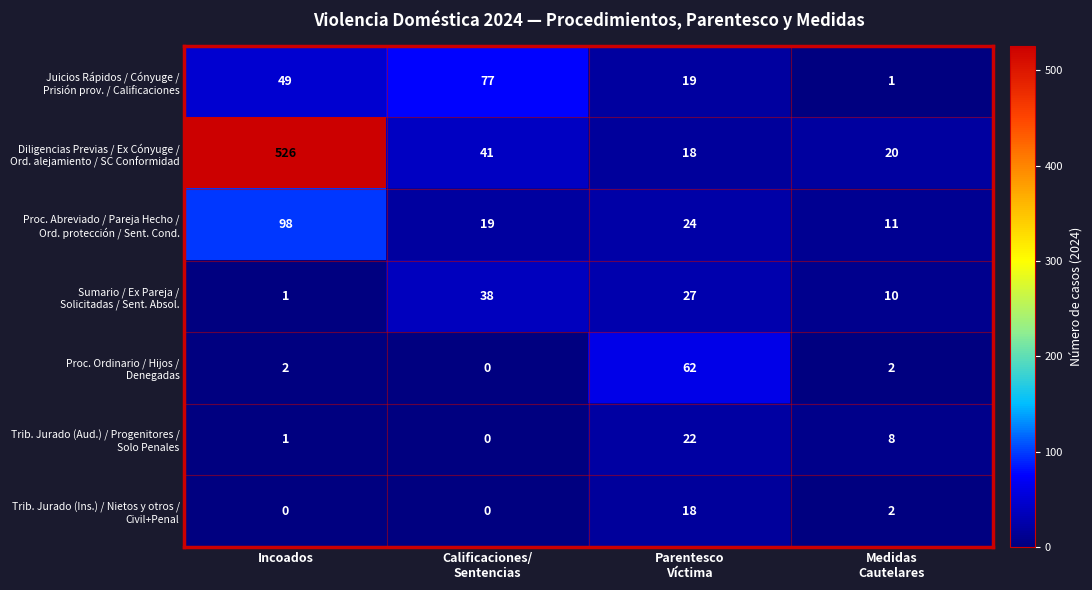

What is the spread (max minus min) of values at Incoados?

526